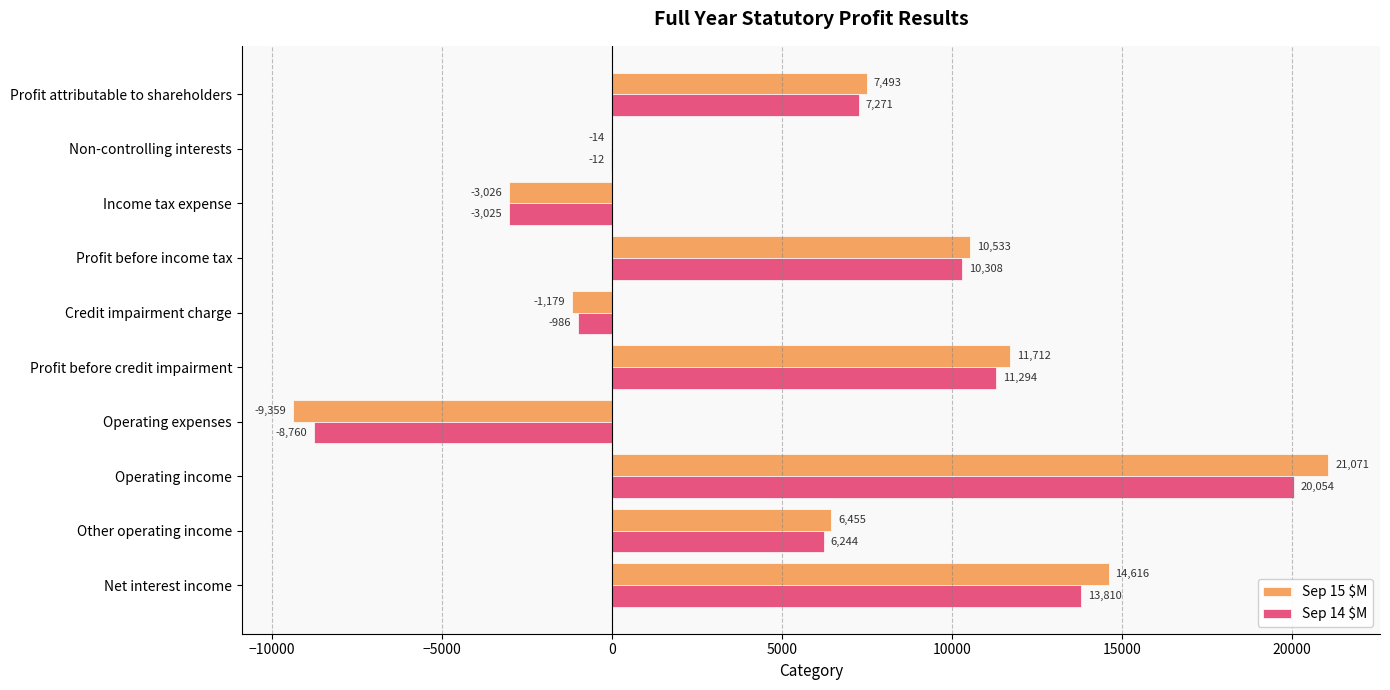

What is the sum of all Sep 14 $M values?

56198